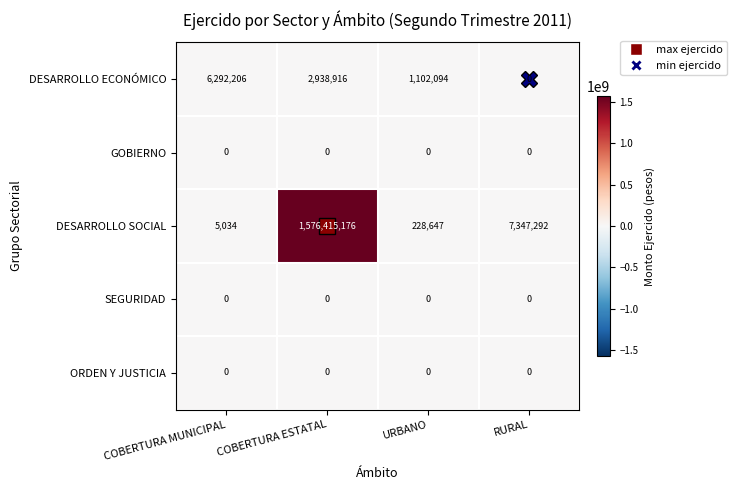

What is the sum of all DESARROLLO SOCIAL values?

1583996149